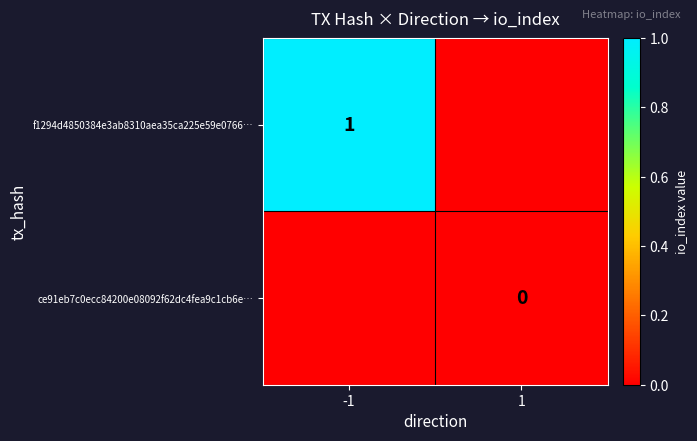

Is the value of ce91eb7c0ecc84200e08092f62dc4fea9c1cb6e… at 1 greater than the value of f1294d4850384e3ab8310aea35ca225e59e0766… at -1?

No